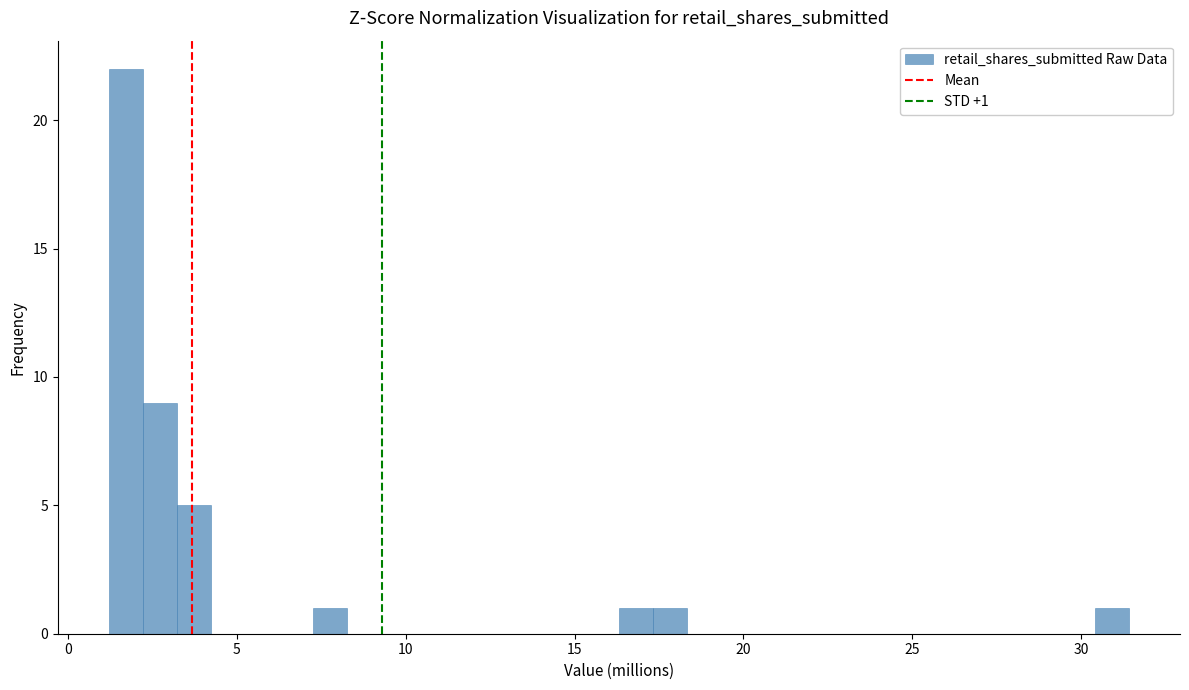

Around what value on the x-axis is the tallest bar? Give the approximate position of its centre, as read against the axis.

1.5